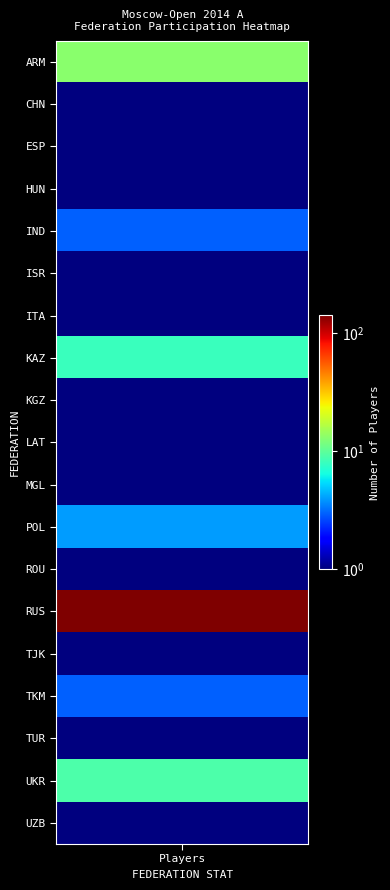

At how many categories does at least one series exceed 66?

1